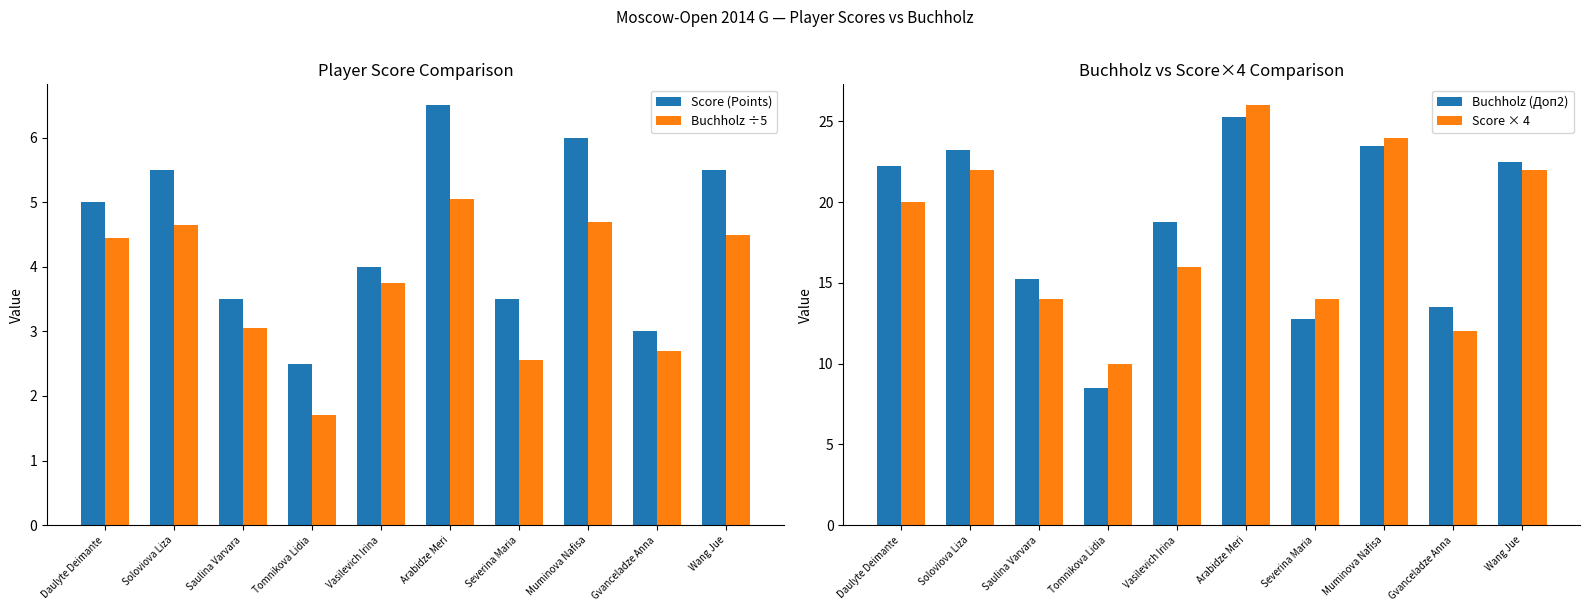

True or false: Score (Points) has a value of 3.2 at Daulyte Deimante.

False